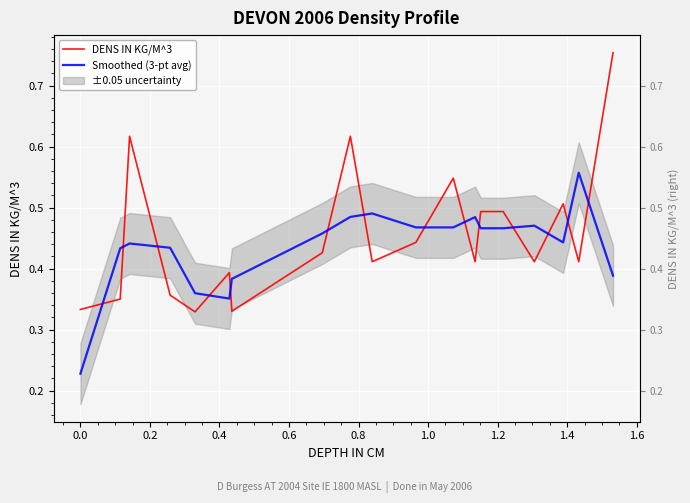

Rank the series at 0.4 from lowest to highest value.

DENS IN KG/M^3, Smoothed (3-pt avg)